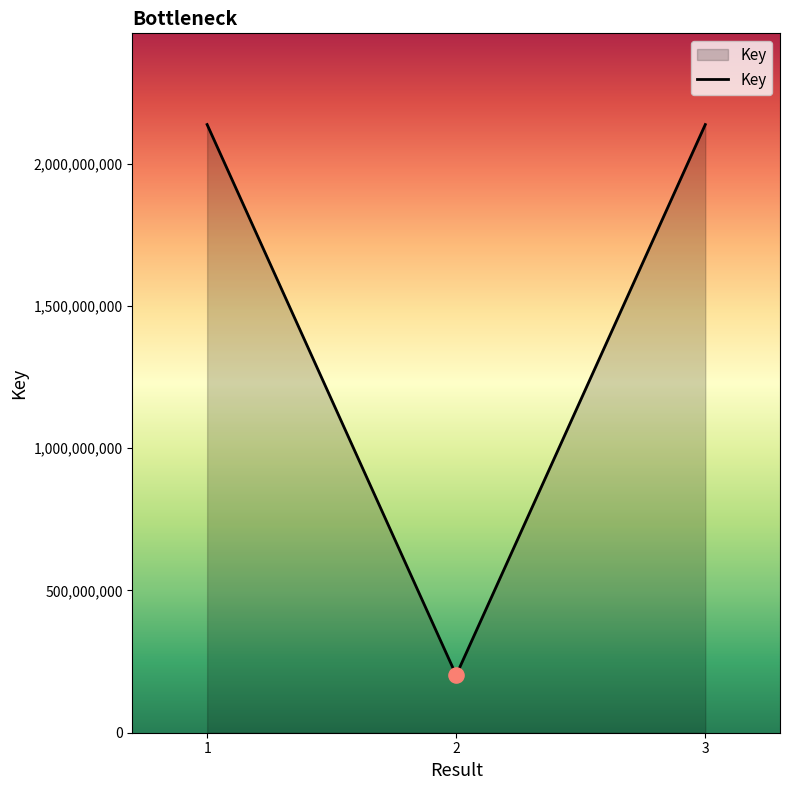

Between 2 and 3, which is larger?

3